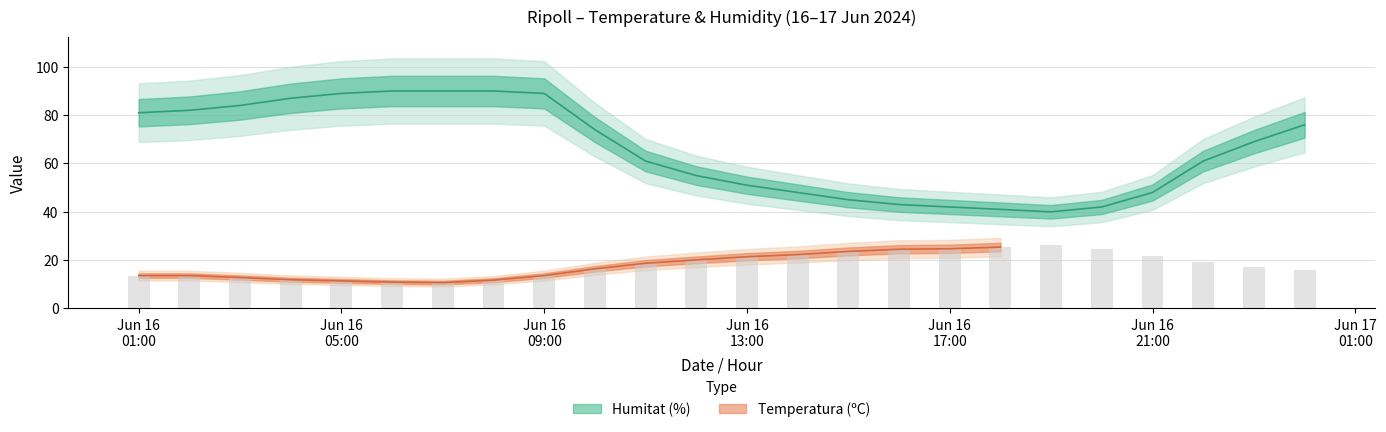

At how many categories does at least one series exceed 83?

7